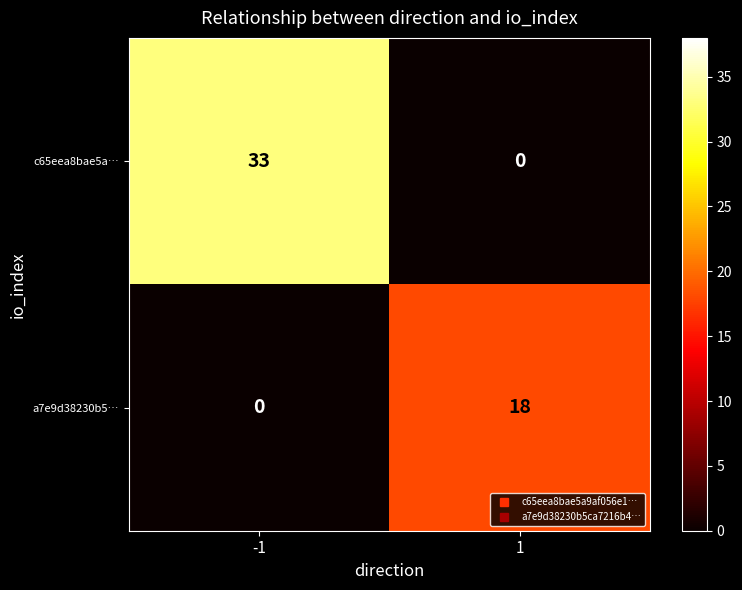

Which series has the largest total across all categories?

c65eea8bae5a…